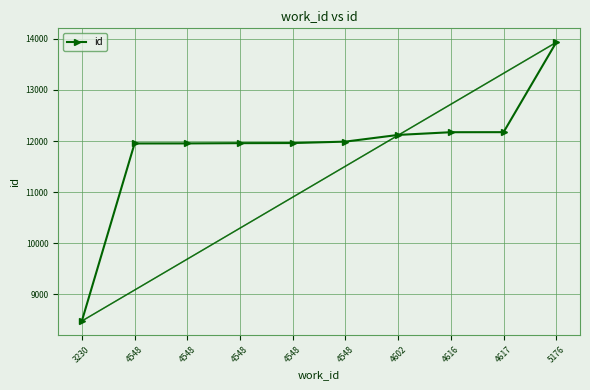

What is the change in value from 4548 to 4548?

+7